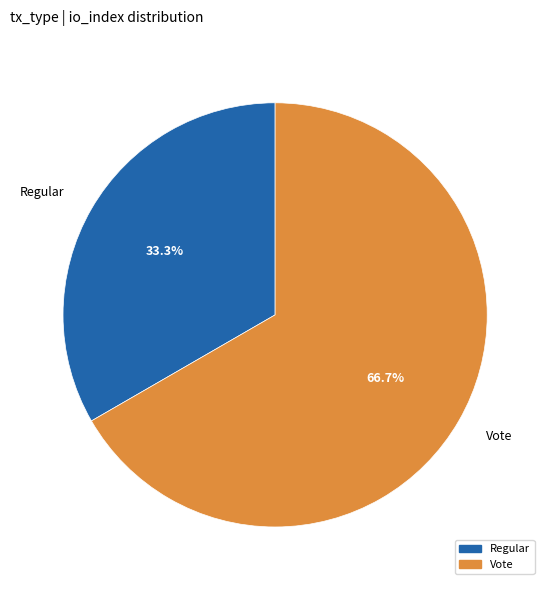

To the nearest percent, what portion does Vote represent?

67%